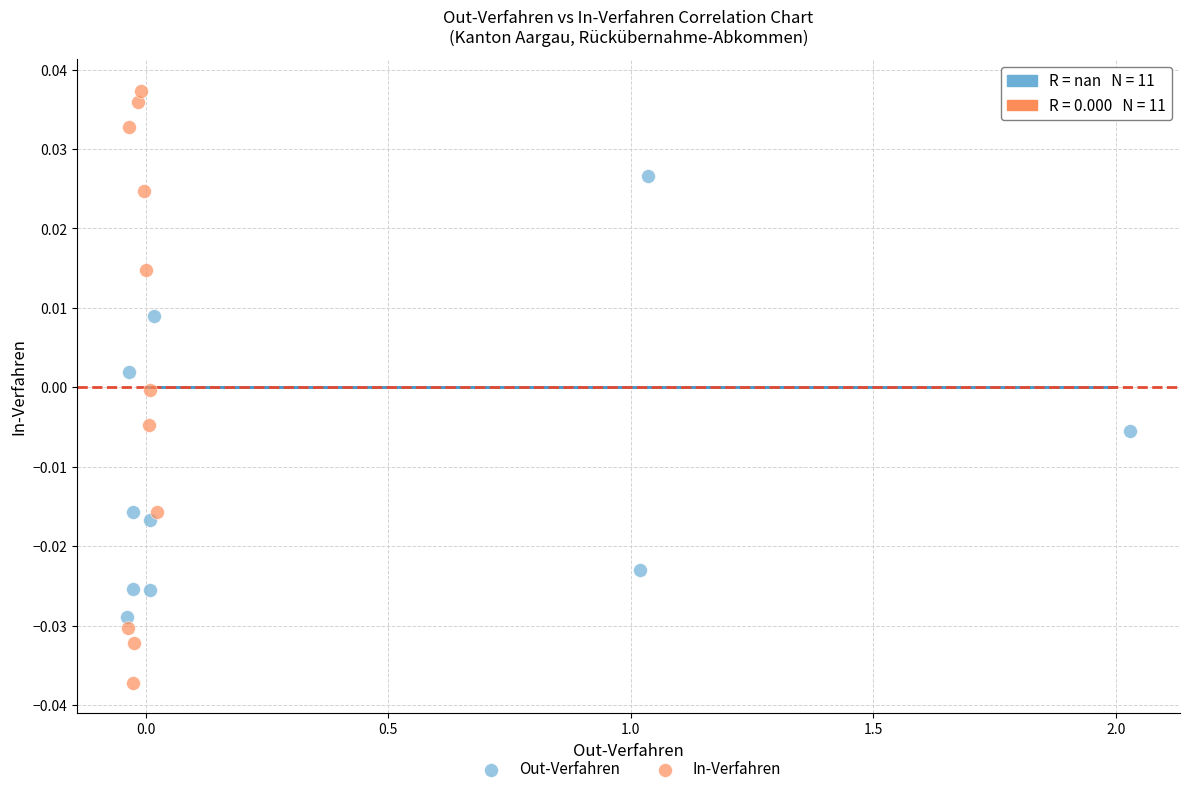

Which series has the widest spread of Y values?

In-Verfahren